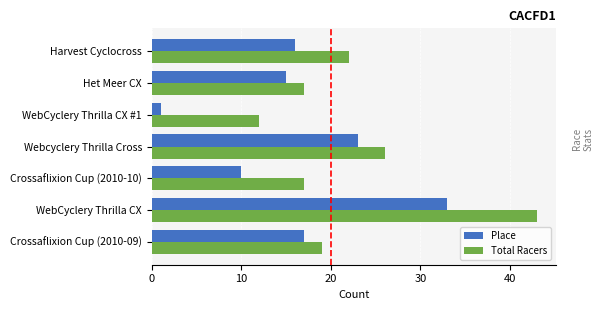

How many distinct data groups are displayed?

2